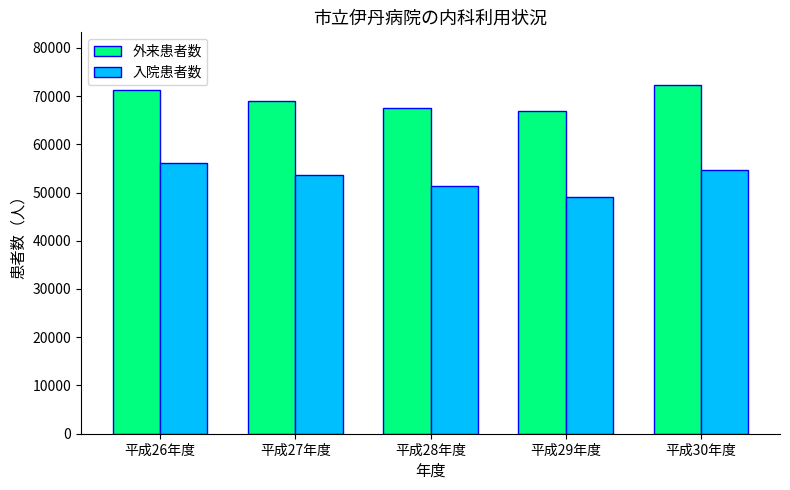

What is the total value across all series at 平成29年度?

115969